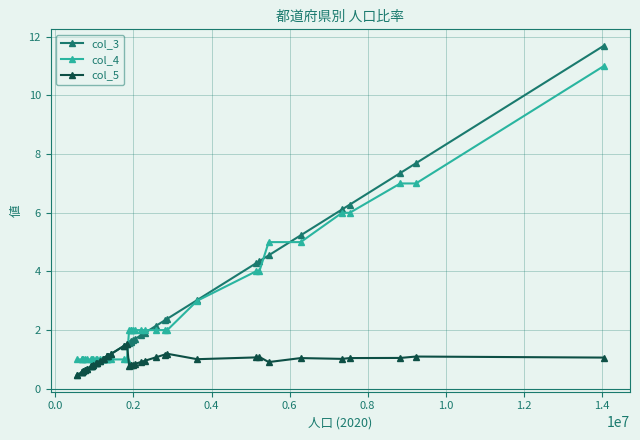

Which series has the widest spread of values?

col_3